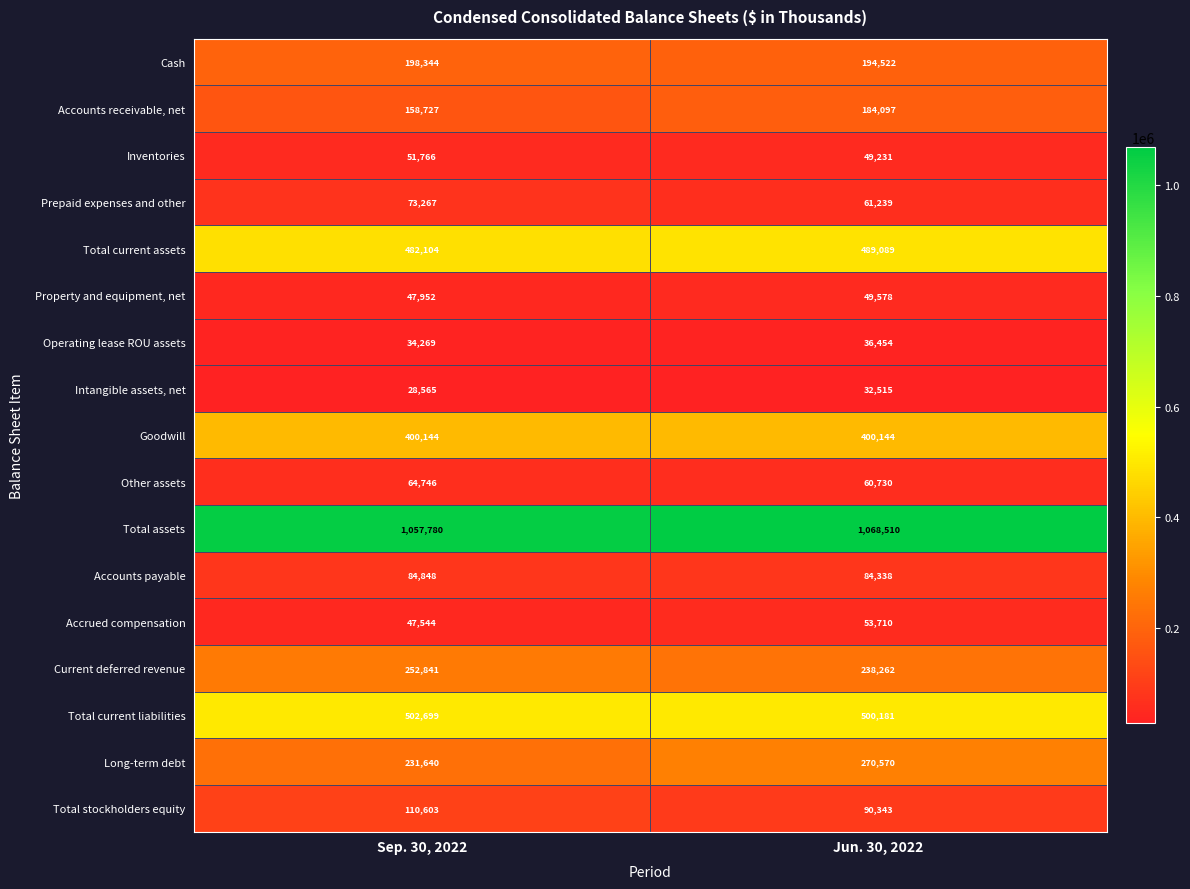

What is the total value across all series at Sep. 30, 2022?

3827839